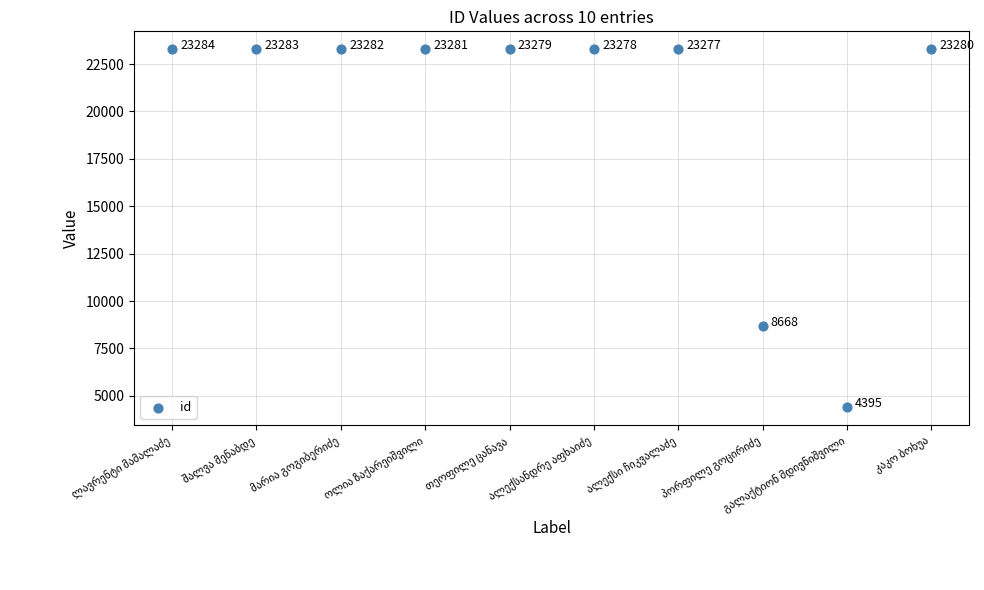

What is the range of Y values (max minus min)?

18889